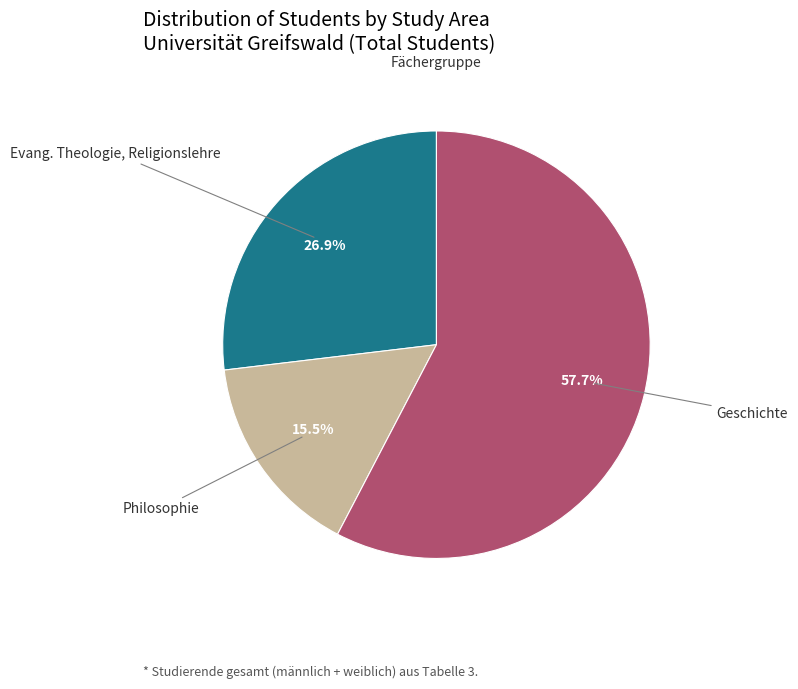

Is there any slice that represents more than half of the pie?

Yes